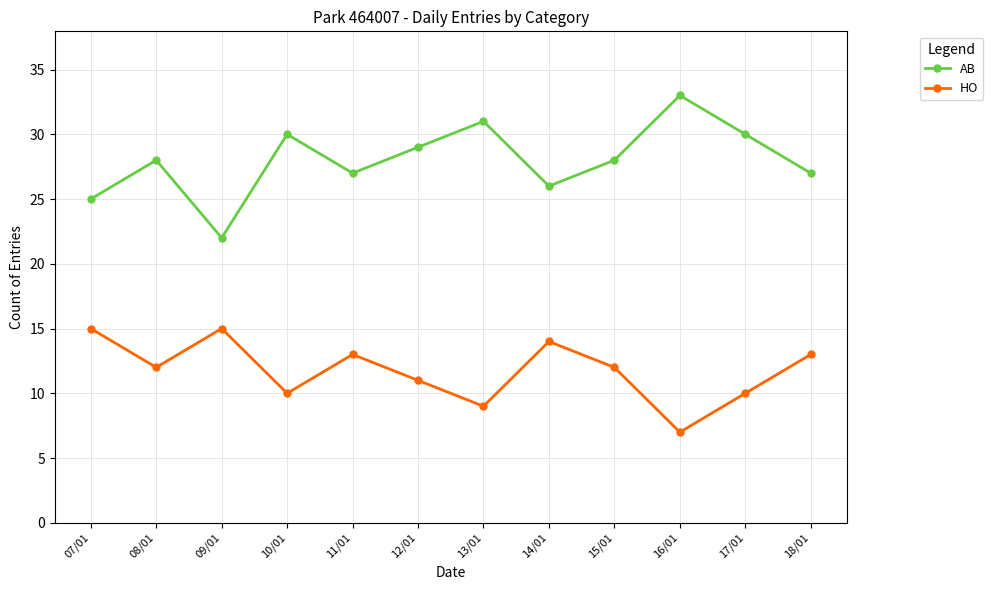

What is the label of the 8th point from the left?

14/01